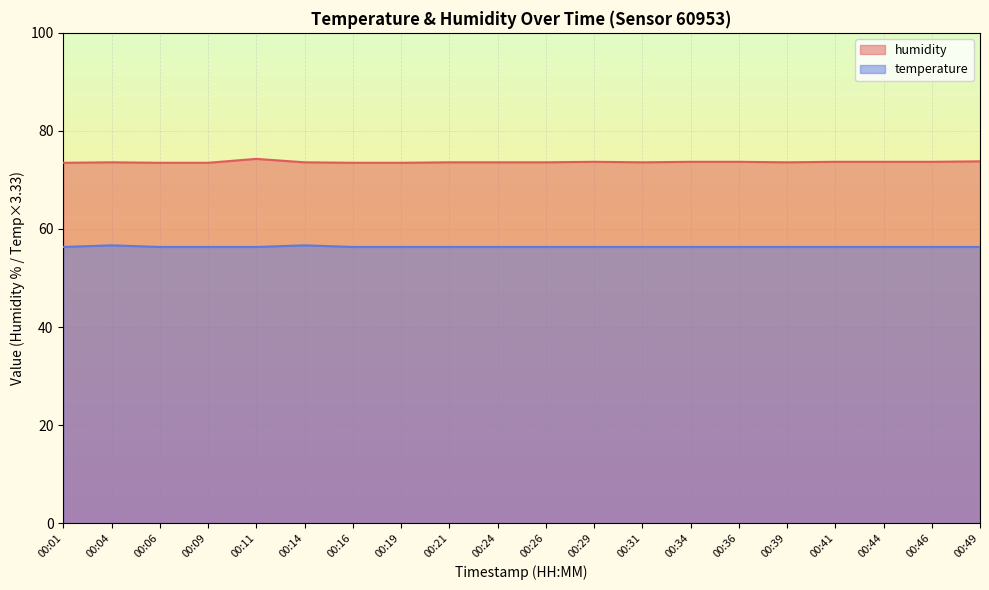

What is the difference between the highest and lowest values at 00:29?

17.4